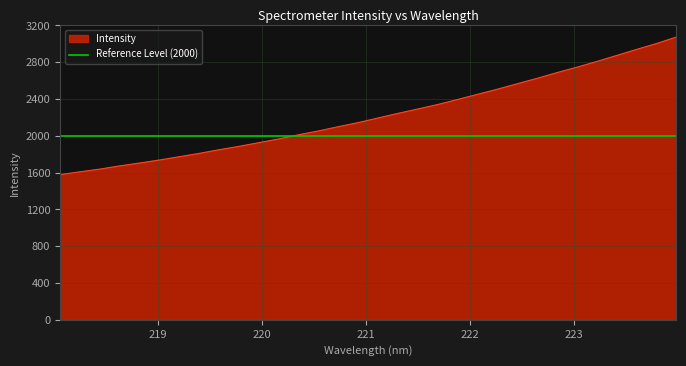

Between 218.0596 and 222.0721, which is larger?

222.0721